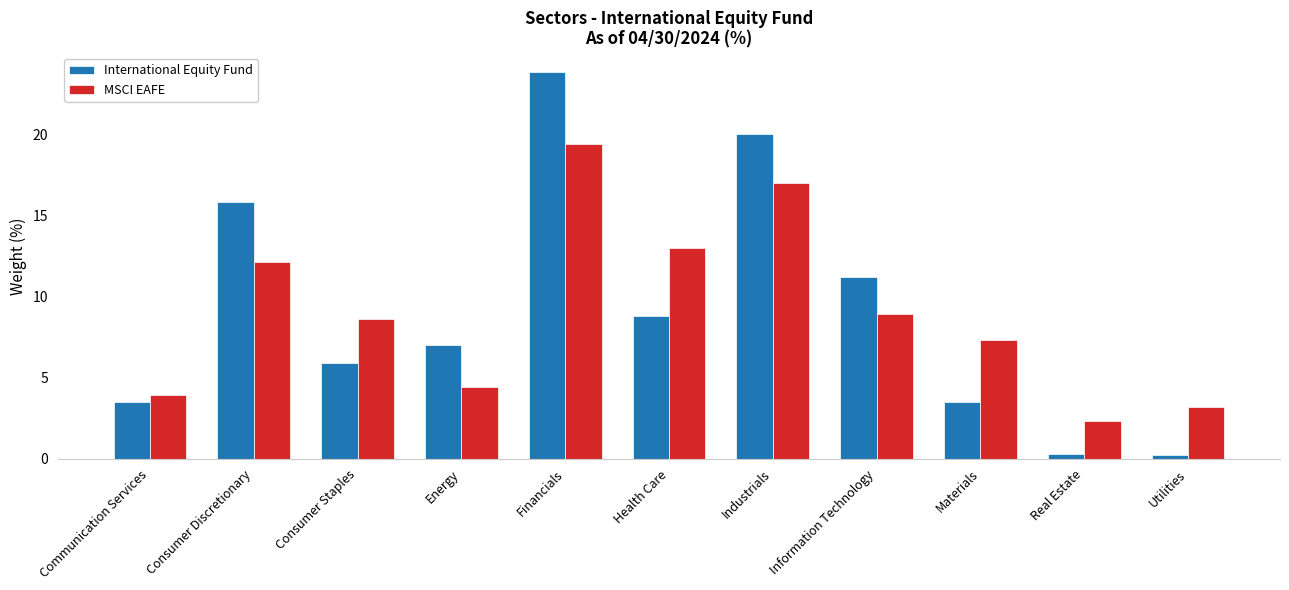

Rank the series by their maximum value, from highest to lowest.

International Equity Fund, MSCI EAFE